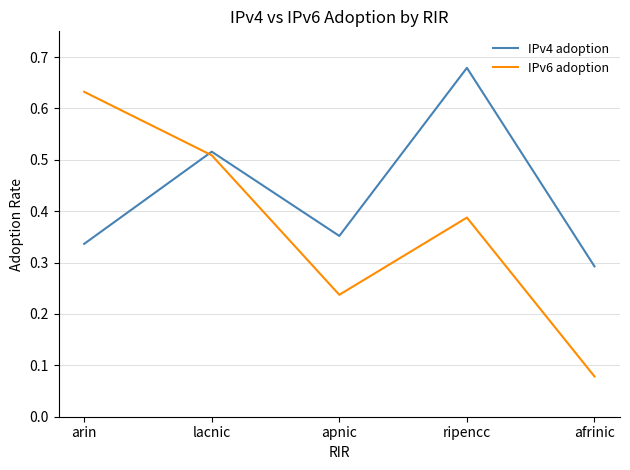

At which category is the sum across all series the highest?

ripencc